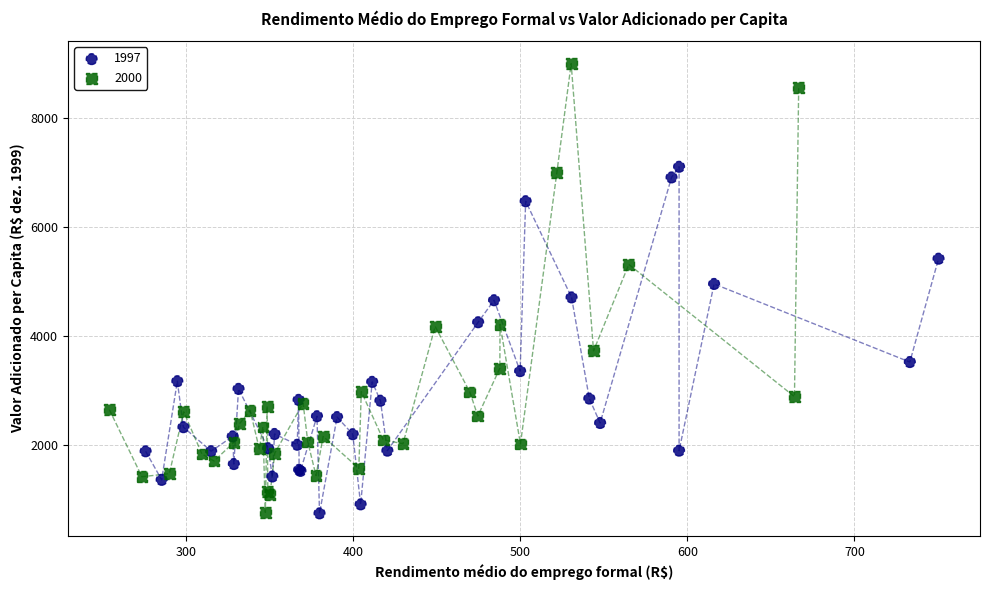

Which series reaches the maximum Y coordinate?

2000